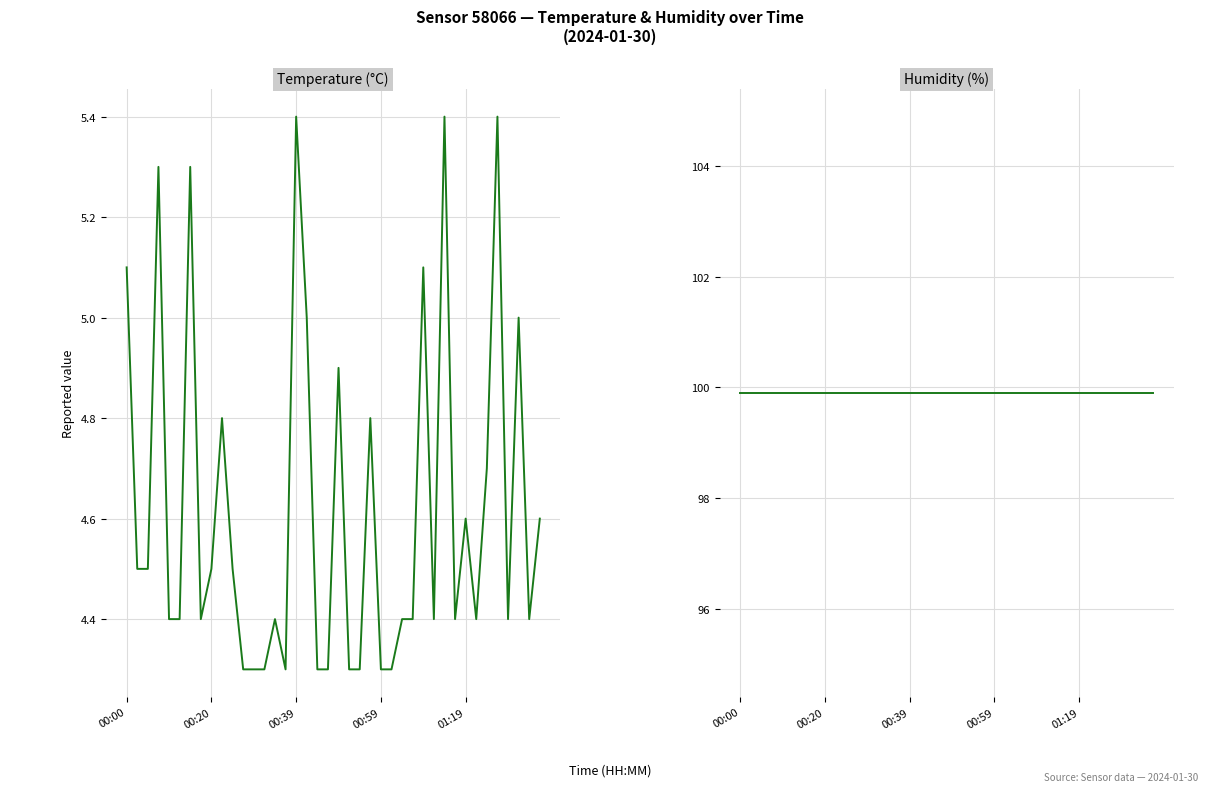

True or false: temperature and humidity intersect in this chart.

False